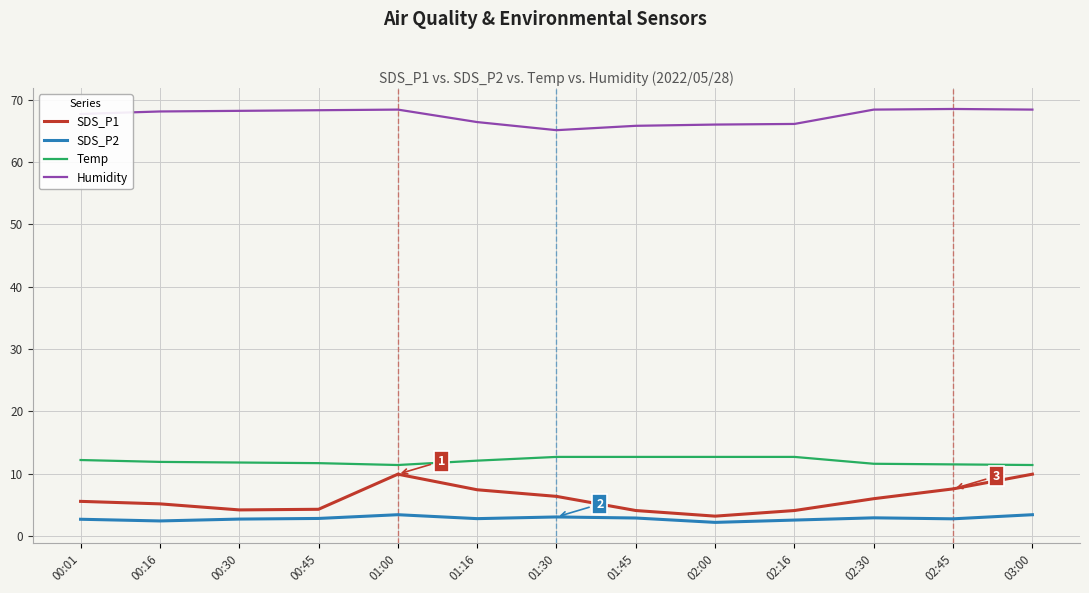

What is the average value of the Temp series?

12.0